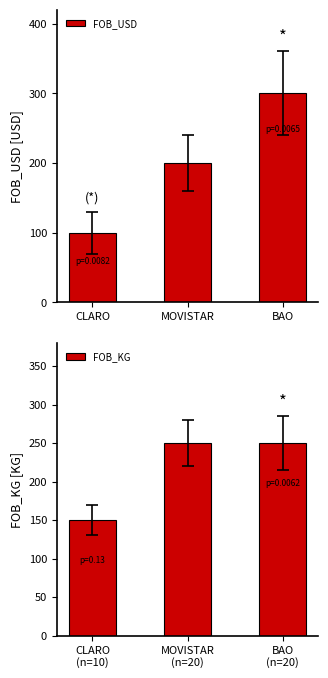

What is the sum of all FOB_KG values?

650